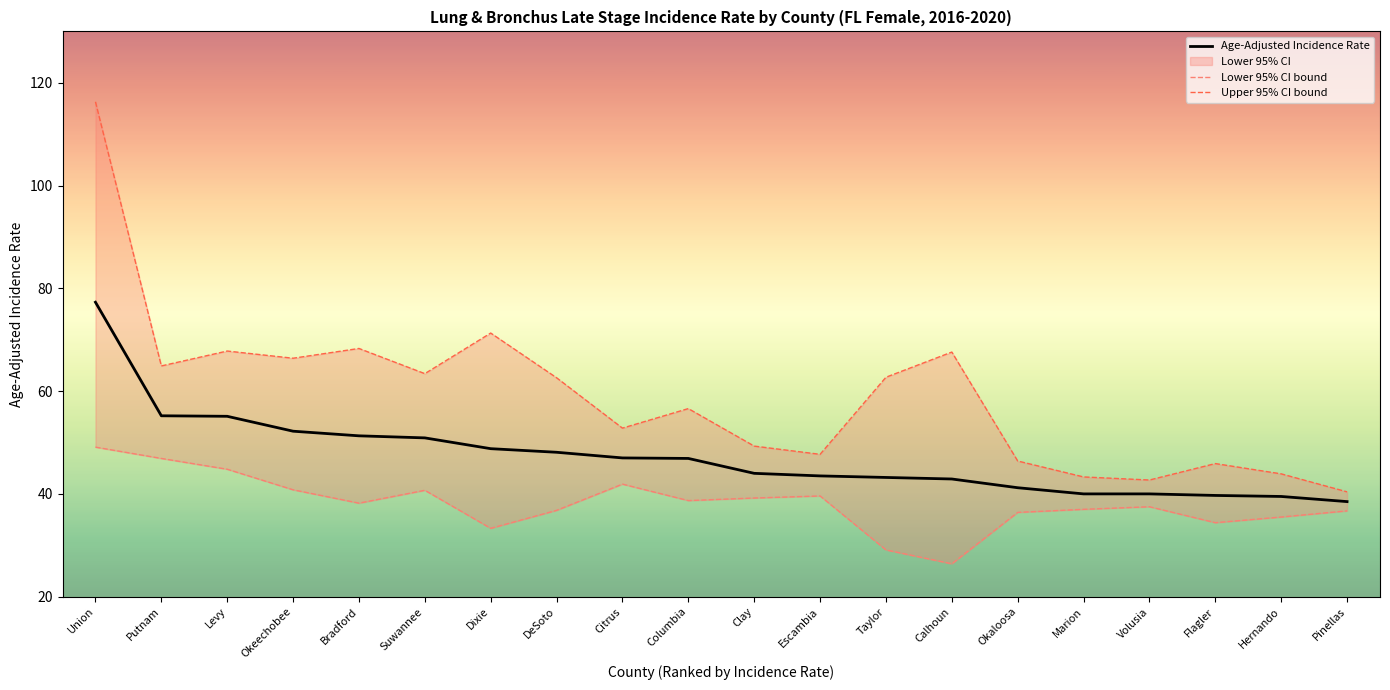

What is the sum of the Upper 95% CI bound values at Marion and Calhoun?

110.9